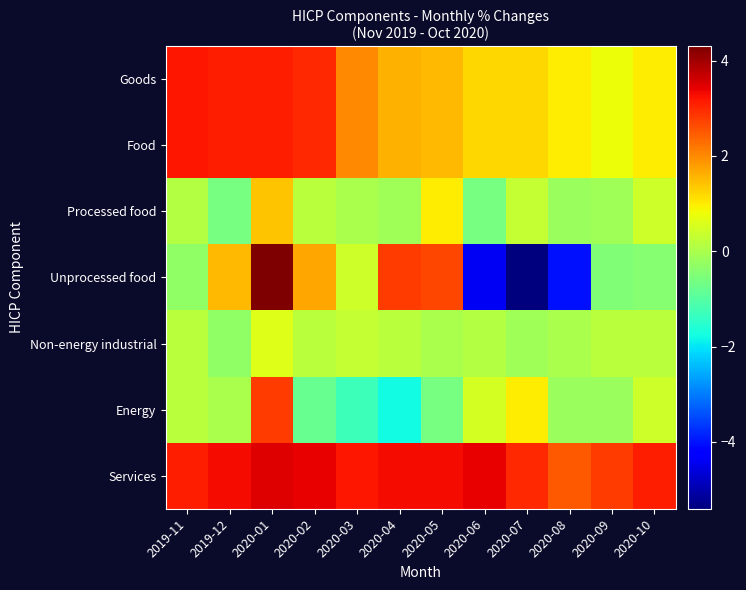

Reading left to right, list all the values displayed in this chart.

Goods: 2019-11=3.2	2019-12=3.1	2020-01=3.1	2020-02=3.0	2020-03=2.0	2020-04=1.6	2020-05=1.5	2020-06=1.2	2020-07=1.2	2020-08=1.0	2020-09=0.8	2020-10=1.0
Food: 2019-11=3.2	2019-12=3.1	2020-01=3.1	2020-02=3.0	2020-03=2.0	2020-04=1.6	2020-05=1.5	2020-06=1.2	2020-07=1.2	2020-08=1.0	2020-09=0.8	2020-10=1.0
Processed food: 2019-11=0.1	2019-12=-0.6	2020-01=1.4	2020-02=0.2	2020-03=0.0	2020-04=-0.1	2020-05=1.0	2020-06=-0.6	2020-07=0.3	2020-08=-0.2	2020-09=-0.1	2020-10=0.4
Unprocessed food: 2019-11=-0.3	2019-12=1.5	2020-01=4.3	2020-02=1.7	2020-03=0.4	2020-04=2.8	2020-05=2.7	2020-06=-4.4	2020-07=-5.4	2020-08=-4.0	2020-09=-0.5	2020-10=-0.4
Non-energy industrial: 2019-11=0.2	2019-12=-0.3	2020-01=0.6	2020-02=0.2	2020-03=0.3	2020-04=0.2	2020-05=0.0	2020-06=0.1	2020-07=-0.1	2020-08=0.0	2020-09=0.2	2020-10=0.2
Energy: 2019-11=0.2	2019-12=0.0	2020-01=2.8	2020-02=-0.8	2020-03=-1.3	2020-04=-1.8	2020-05=-0.6	2020-06=0.5	2020-07=1.0	2020-08=-0.2	2020-09=-0.2	2020-10=0.4
Services: 2019-11=3.1	2019-12=3.3	2020-01=3.5	2020-02=3.4	2020-03=3.2	2020-04=3.3	2020-05=3.3	2020-06=3.4	2020-07=3.0	2020-08=2.5	2020-09=2.8	2020-10=3.1